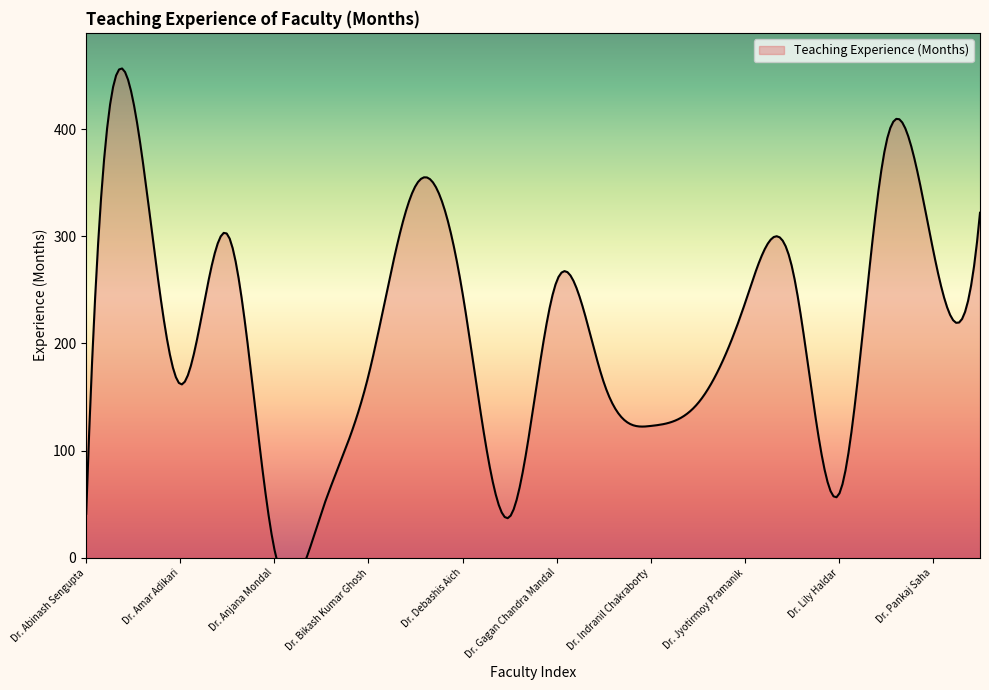

Reading left to right, what are all the values shown in this chart?

41	426	162	302	8	42	170	347	247	38	258	164	123	144	237	272	59	386	288	322